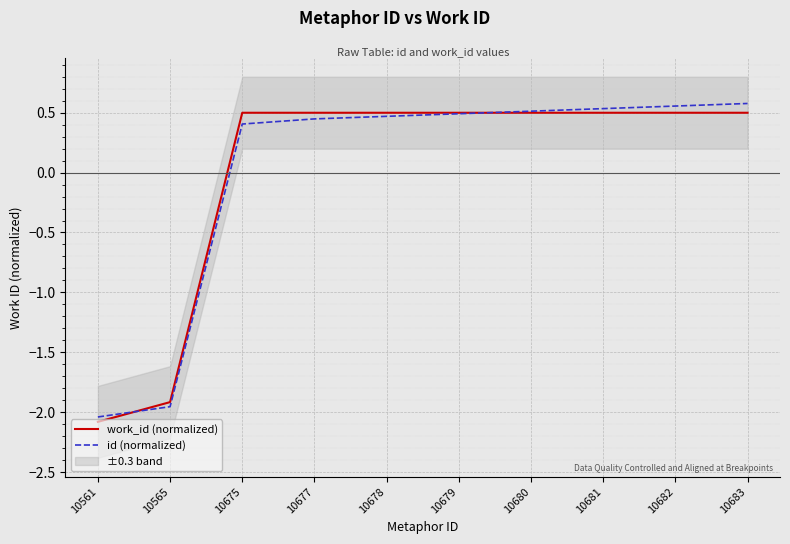

At which label does work_id (normalized) reach its minimum?

10561